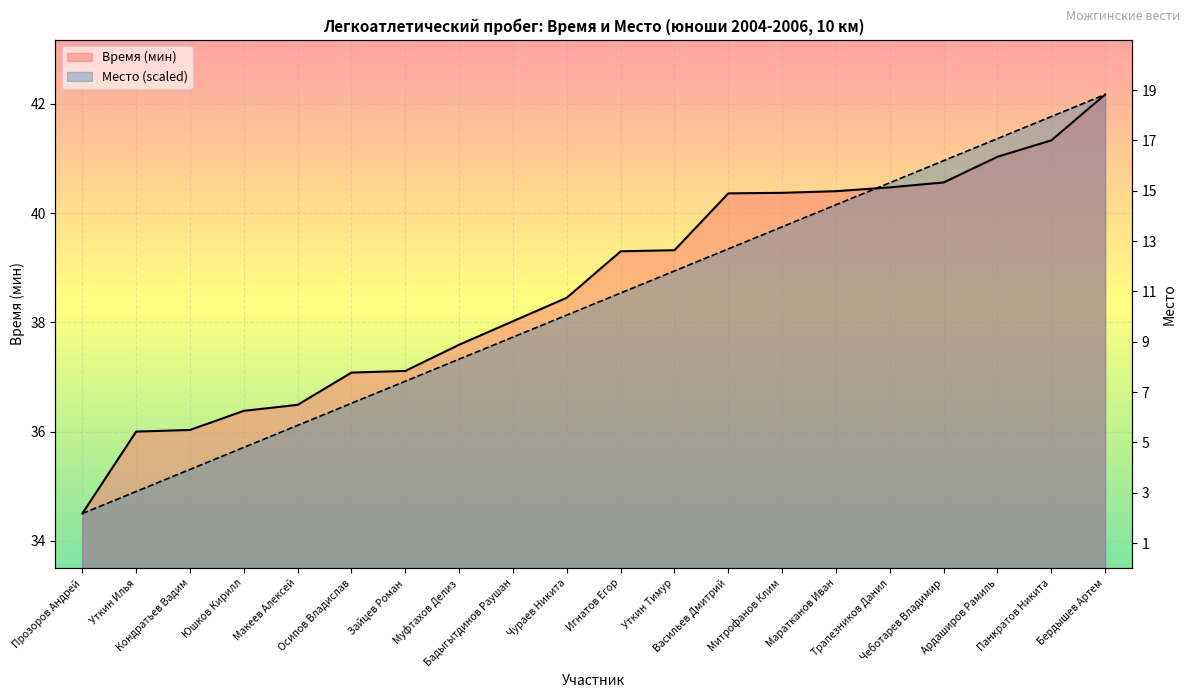

Rank the series by their average value, from highest to lowest.

Время (мин), Место